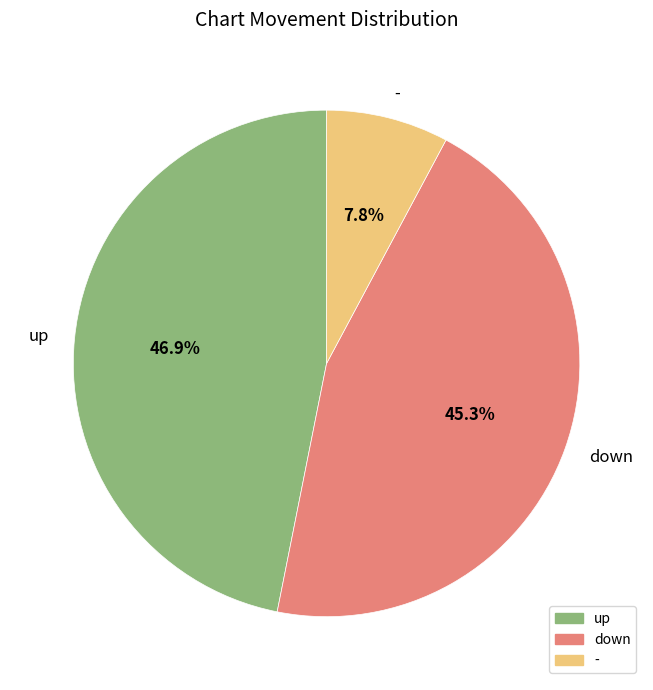

Which slice is the smallest?

-